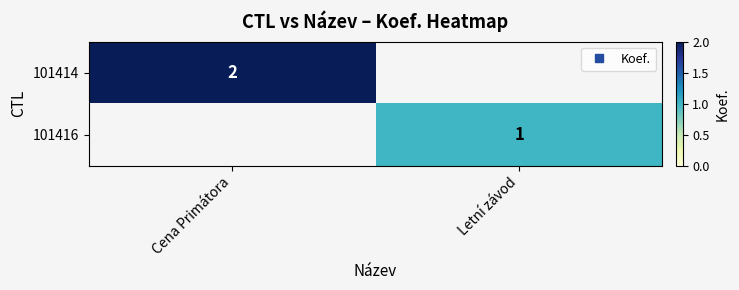

Which series has the widest spread of values?

101414